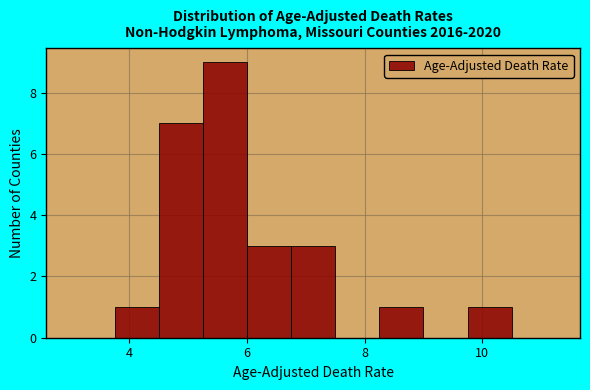

Around what value on the x-axis is the tallest bar? Give the approximate position of its centre, as read against the axis.

5.6